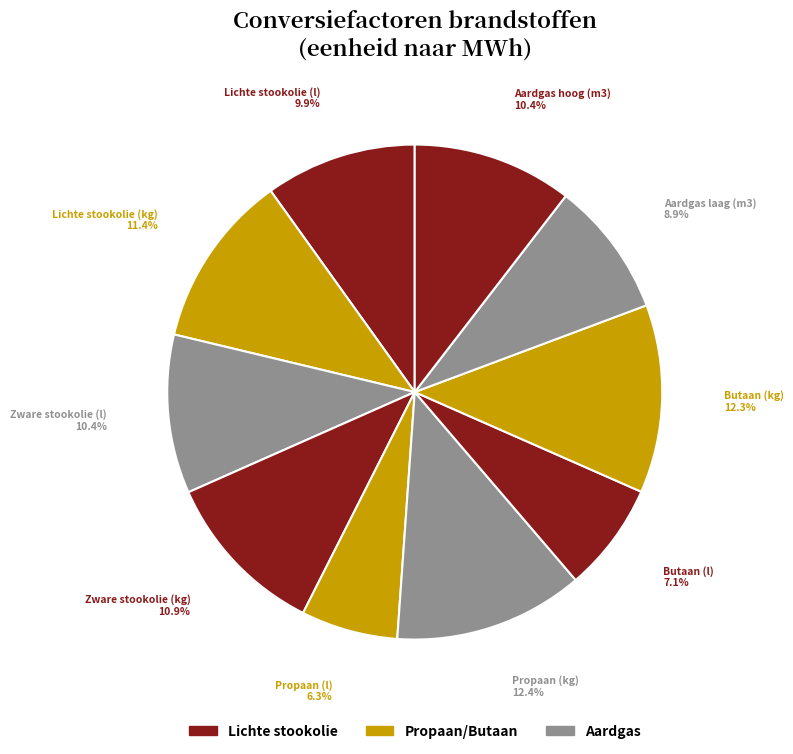

Is there a majority slice in this chart?

No